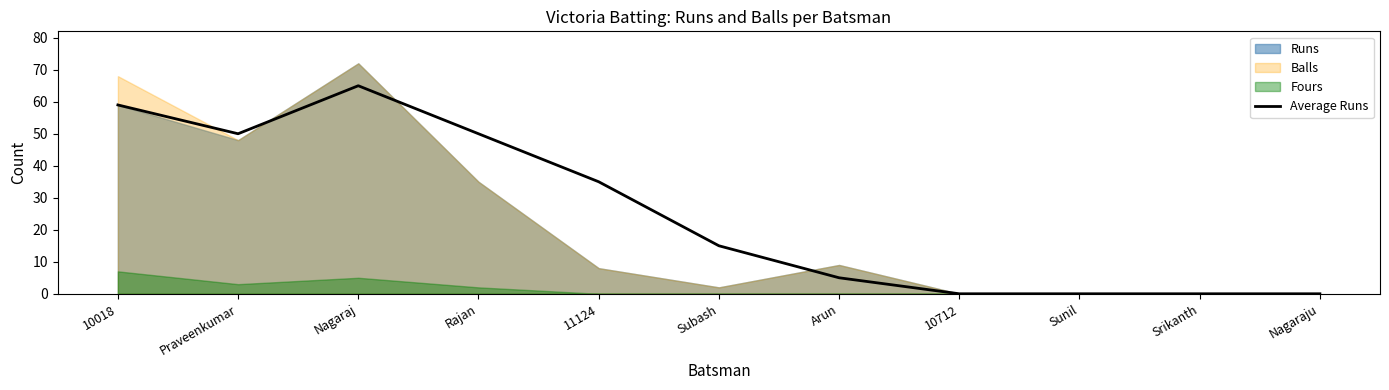

At which label is the value closest to 32?

11124